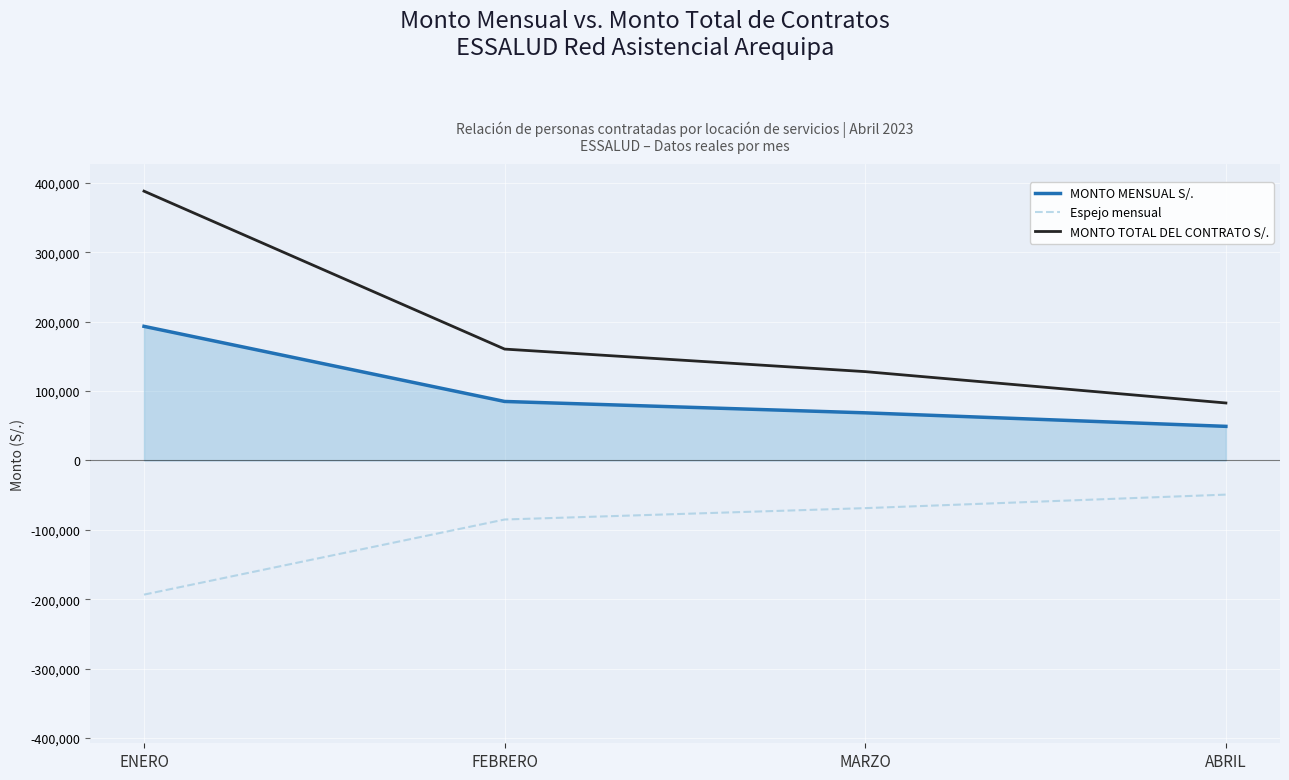

True or false: MONTO TOTAL DEL CONTRATO S/. and Espejo mensual cross at least once.

False